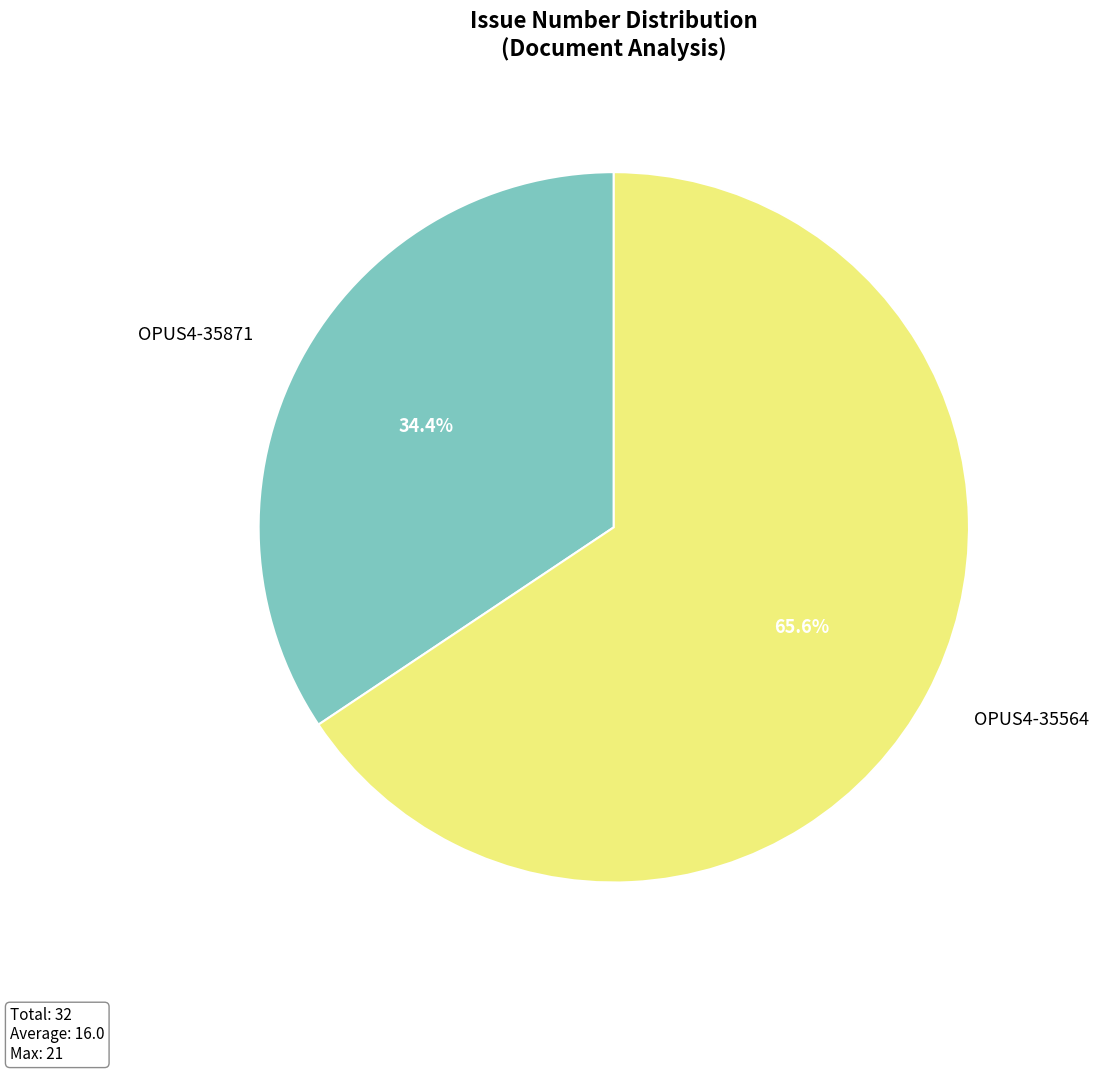

What percentage do OPUS4-35871 and OPUS4-35564 together represent?

100.0%